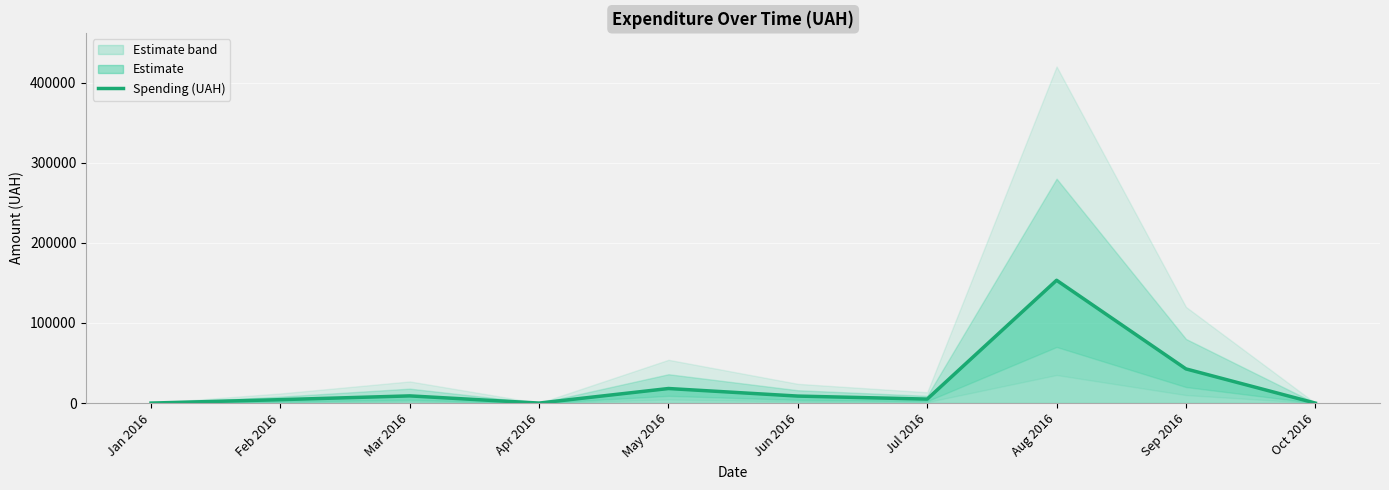

Does the chart display data point markers on the line(s)?

No